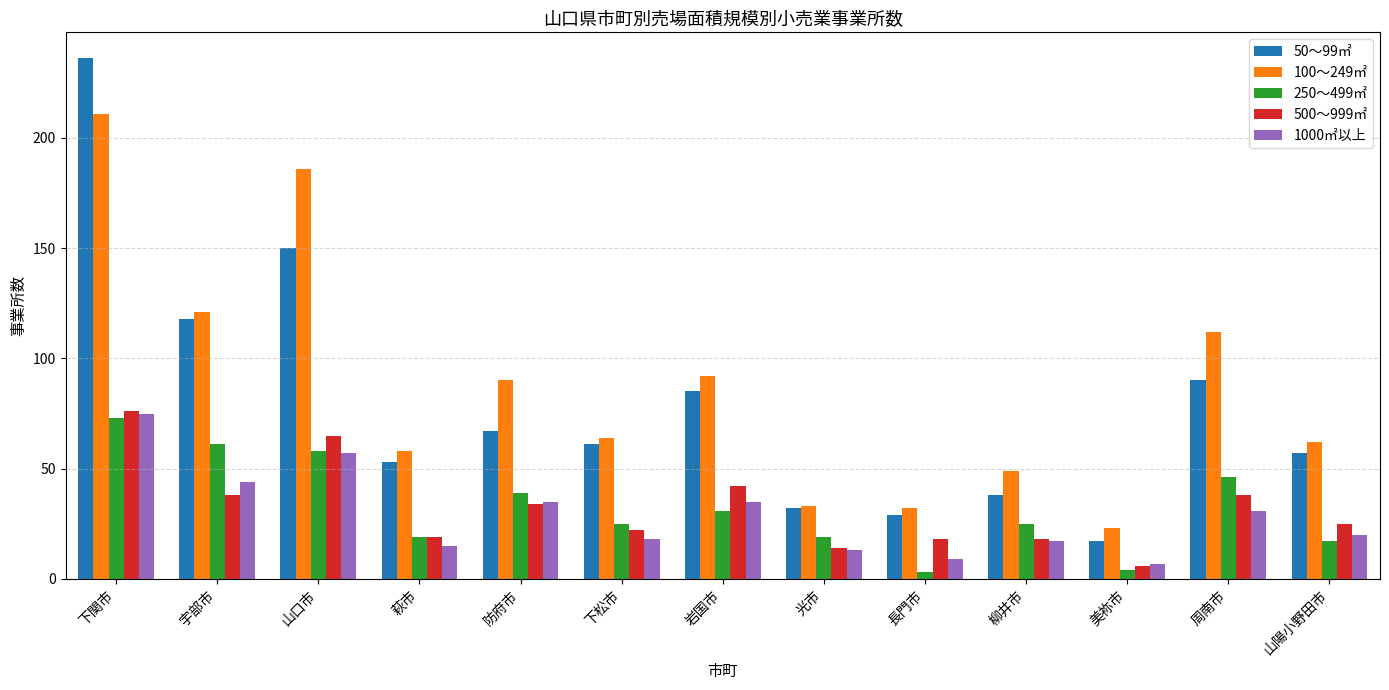

Reading right to left, what are all the values shown in this chart?

50～99㎡: 57	90	17	38	29	32	85	61	67	53	150	118	236
100～249㎡: 62	112	23	49	32	33	92	64	90	58	186	121	211
250～499㎡: 17	46	4	25	3	19	31	25	39	19	58	61	73
500～999㎡: 25	38	6	18	18	14	42	22	34	19	65	38	76
1000㎡以上: 20	31	7	17	9	13	35	18	35	15	57	44	75